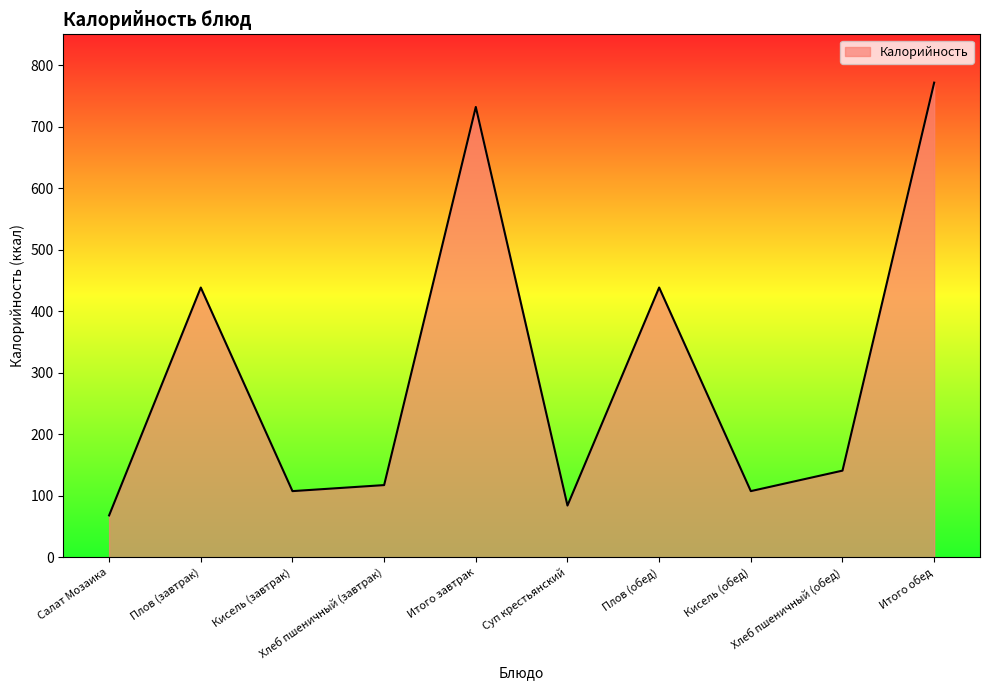

What is the greatest value displayed?

771.5